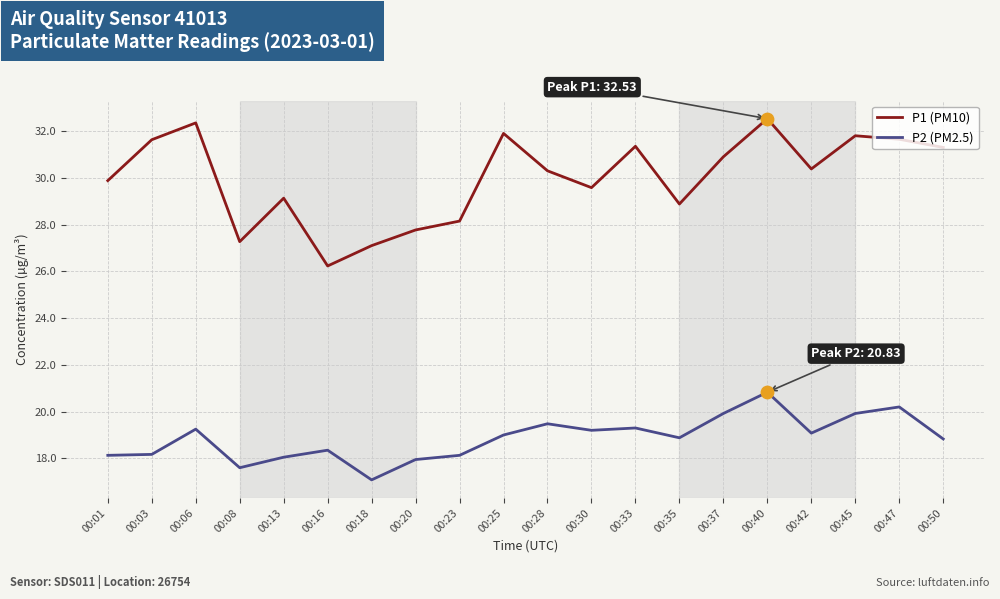

Which series changed the most between 00:23 and 00:28?

P1 (PM10)